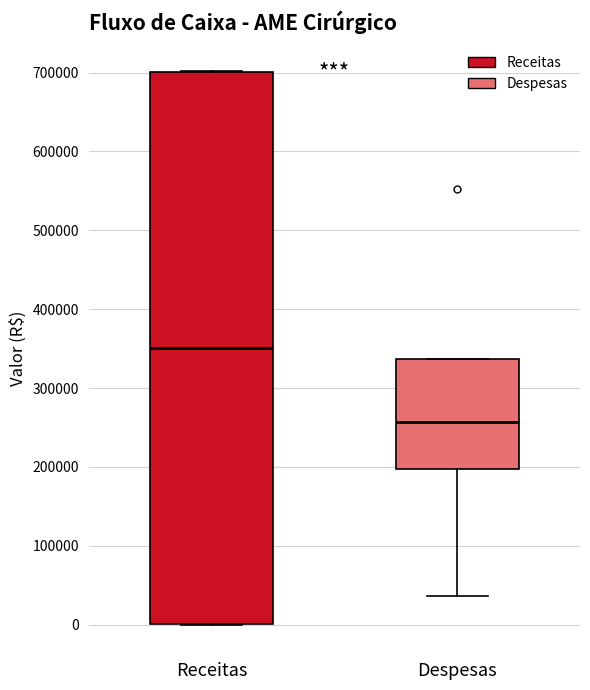

Which box is the tallest, from its lower edge to its upper edge?

Receitas